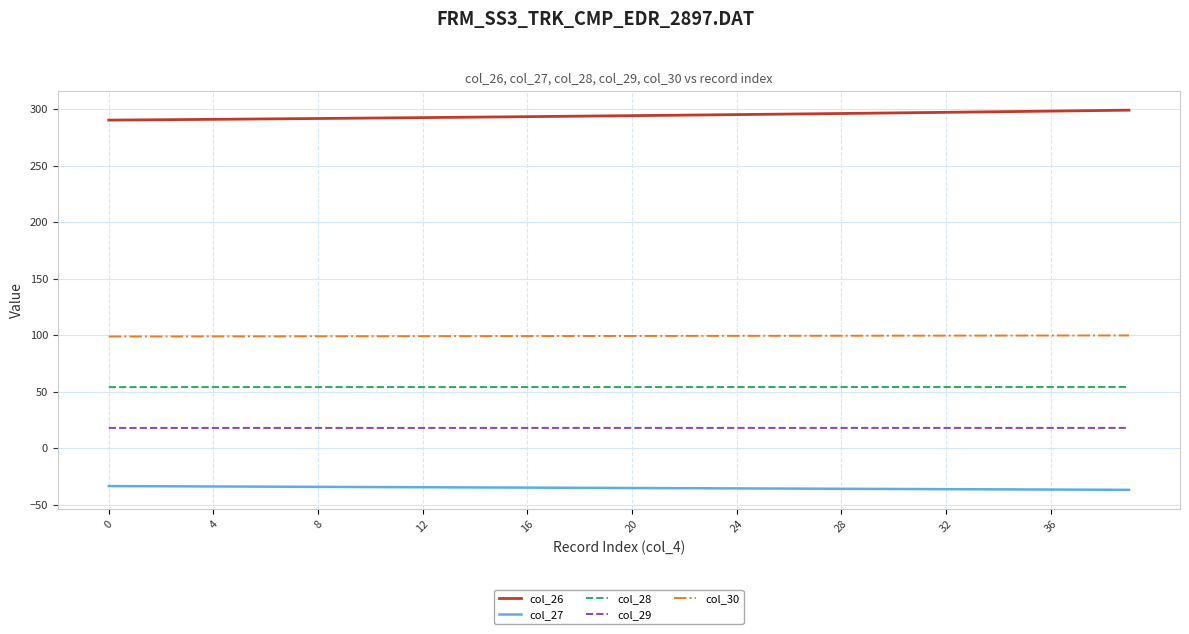

Which series has the largest total across all categories?

col_26